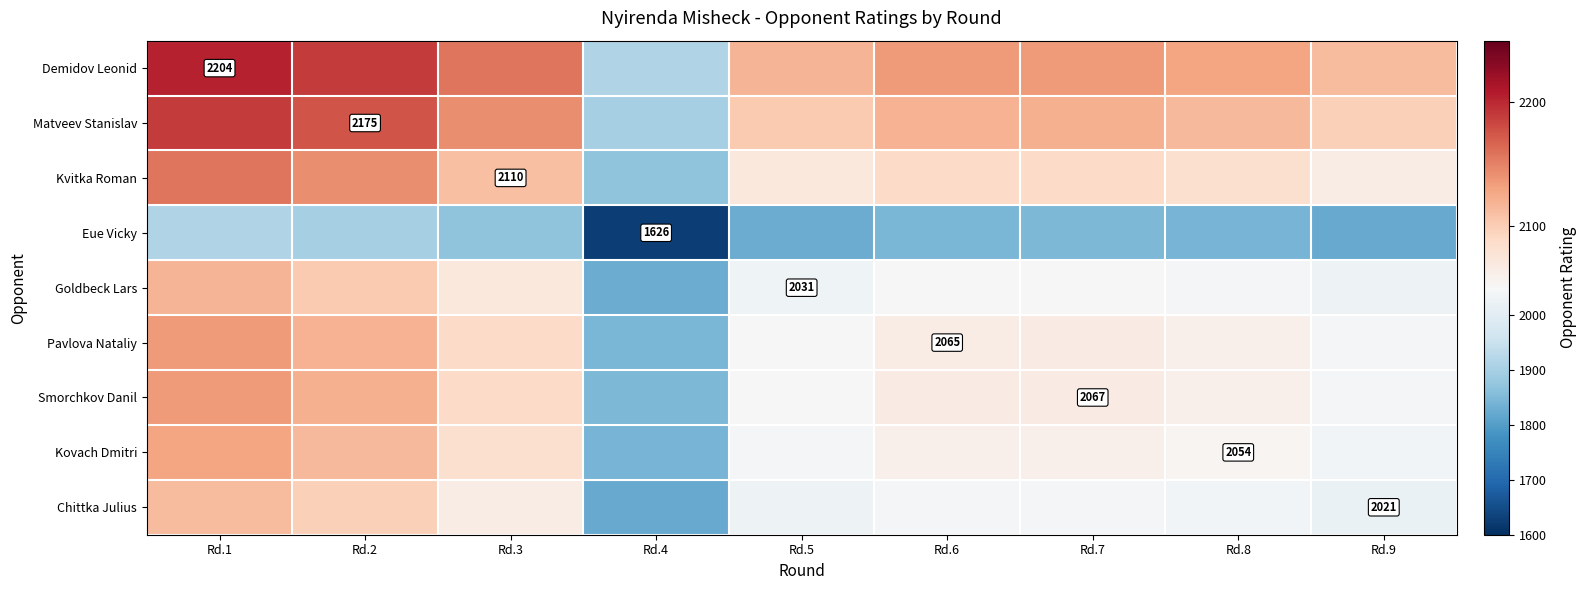

What is the difference between the highest and lowest values at Rd.4?

289.0